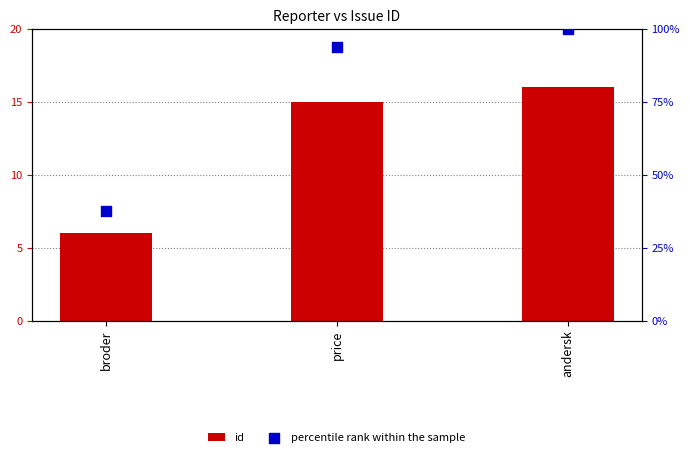

Which series has the largest total across all categories?

id